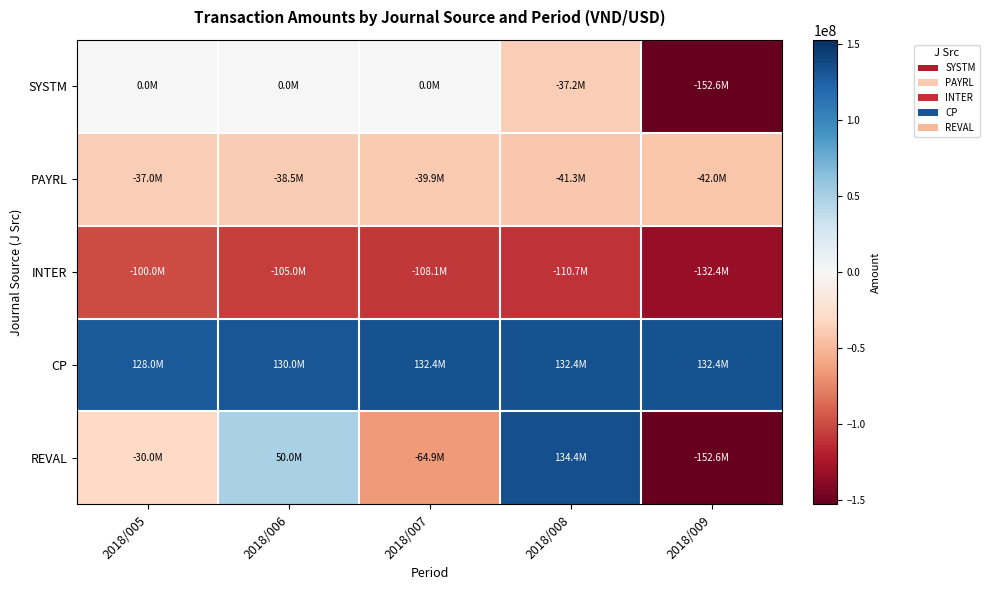

How many categories are shown in the chart?

5